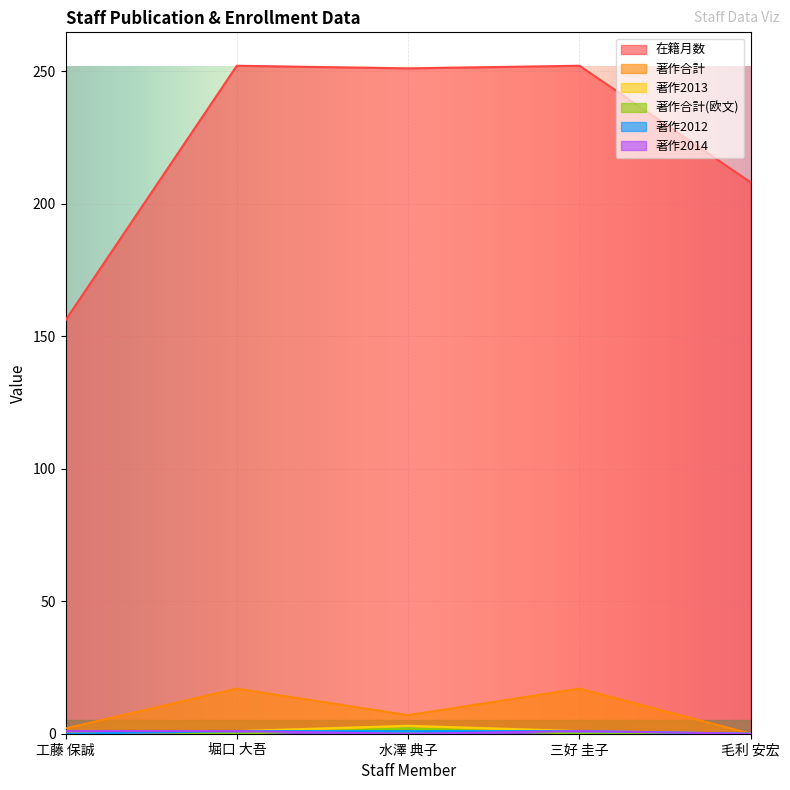

Count the number of data series in this chart.

6